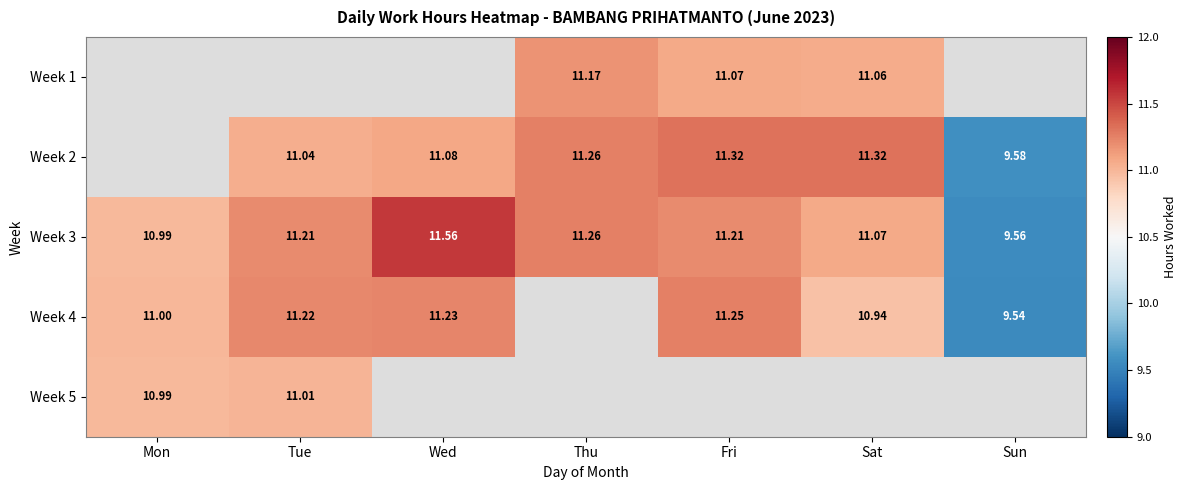

Is it true that Week 1 equals 11.1 at Fri?

True